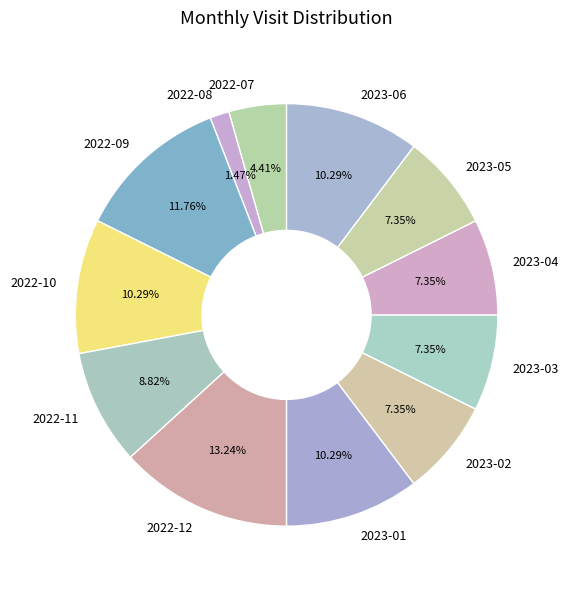

What is the total percentage of 2022-08 and 2023-03?

8.8%